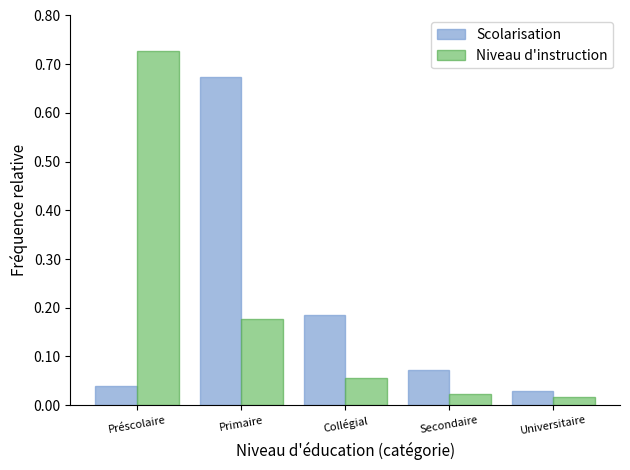

At how many categories does at least one series exceed 0?

5